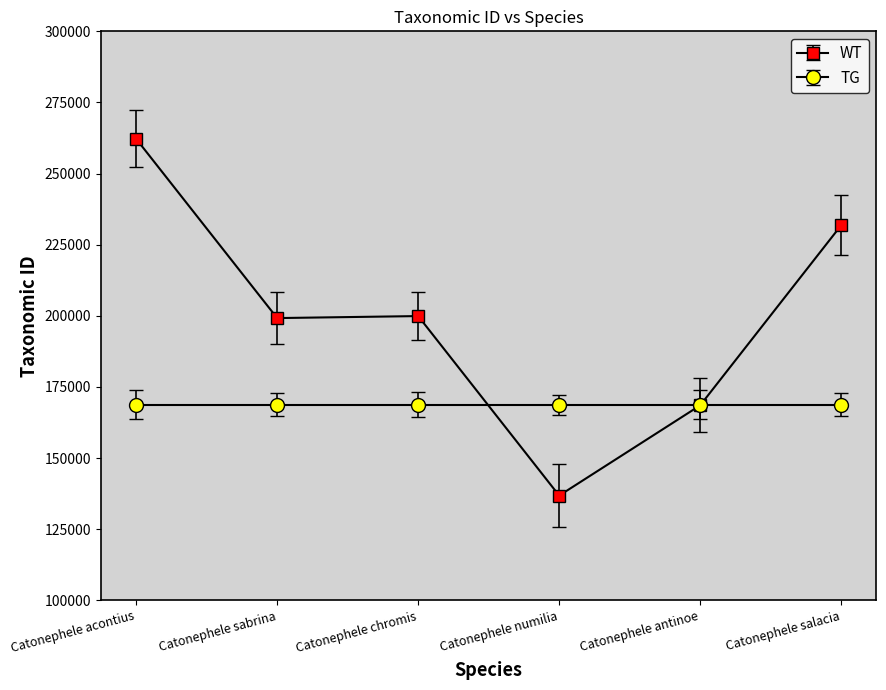

At which category does WT reach its first local peak?

Catonephele chromis